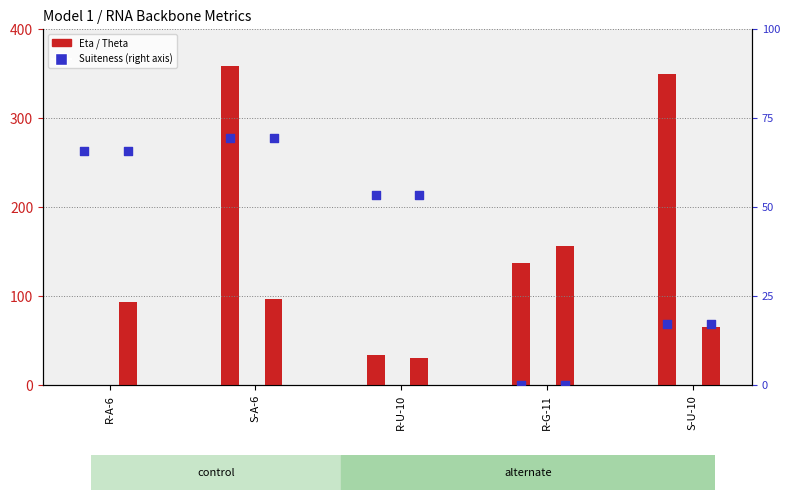

At how many categories does at least one series exceed 136?

3